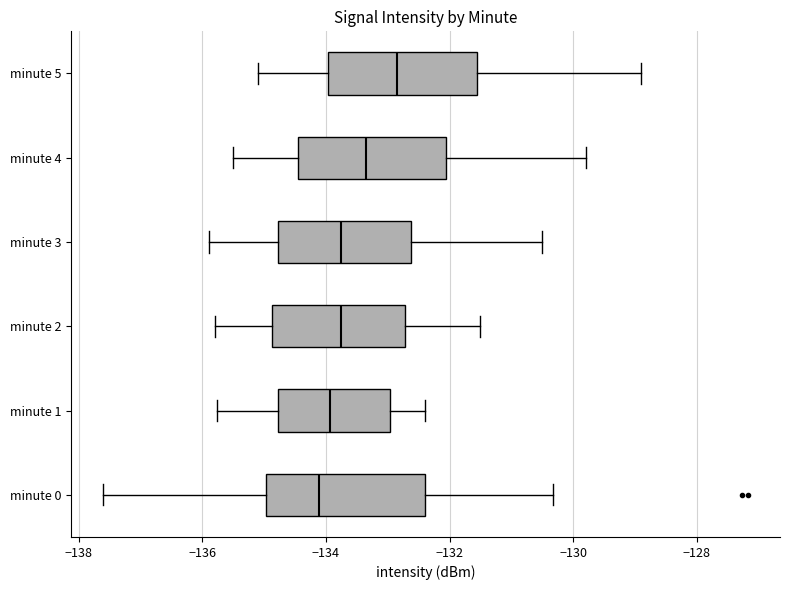

Reading bottom to top, transcribe this box plot: for each box, give where its median line is, the range the box spans, and where its two whiskers end, as read against the x-axis. The values are not printed on the chart, so give them approximately, as read against the axis.

minute 0: median -134.2, box -135.0 to -132.4, whiskers -137.6 to -130.4
minute 1: median -134.0, box -134.8 to -133.0, whiskers -135.8 to -132.4
minute 2: median -133.8, box -134.8 to -132.8, whiskers -135.8 to -131.4
minute 3: median -133.8, box -134.8 to -132.6, whiskers -135.8 to -130.4
minute 4: median -133.4, box -134.4 to -132.0, whiskers -135.4 to -129.8
minute 5: median -132.8, box -134.0 to -131.6, whiskers -135.0 to -128.8